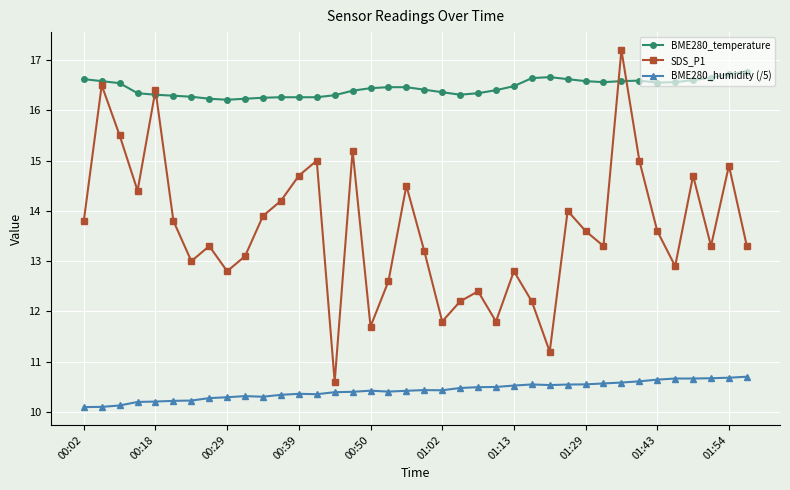

True or false: SDS_P1 has more than 1 points higher than both neighbors.

True